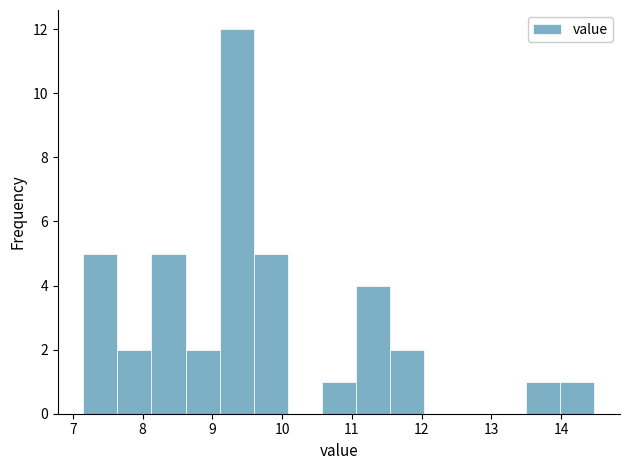

What is the height of the bar covering 7.6 to 8.1 on the x-axis? Neither the bar edges nor the heights are printed on the chart, so give them approximately, as read against the axes.

2